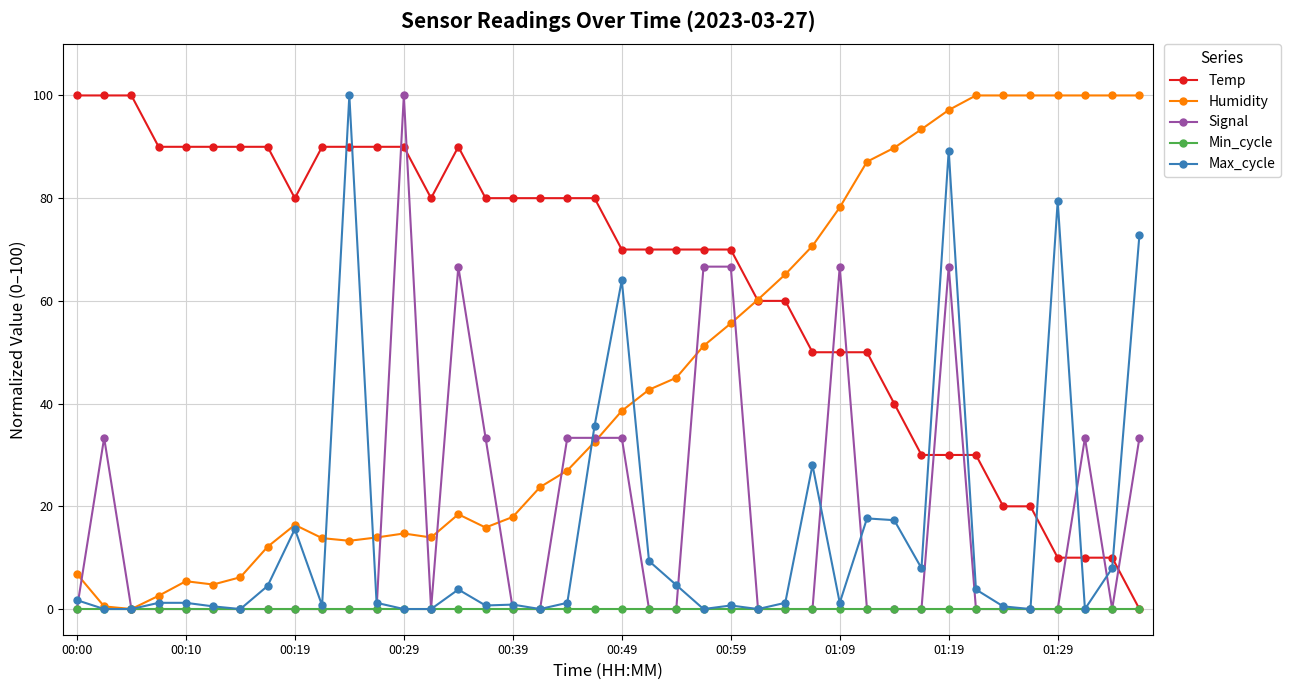

True or false: Max_cycle has more than 1 points higher than both neighbors.

True